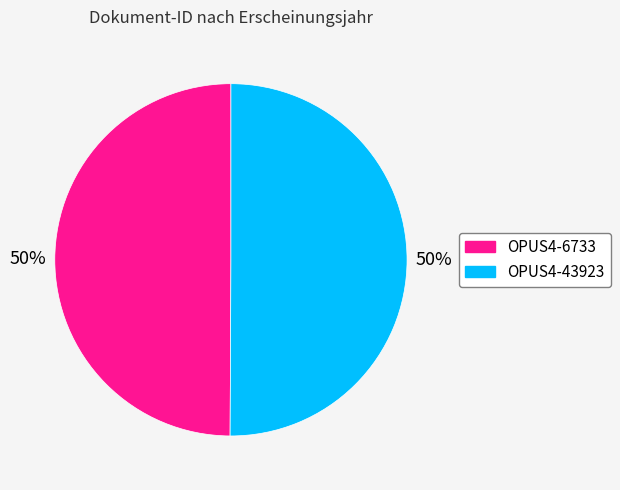

The OPUS4-6733 slice represents 57% of the pie. True or false?

False